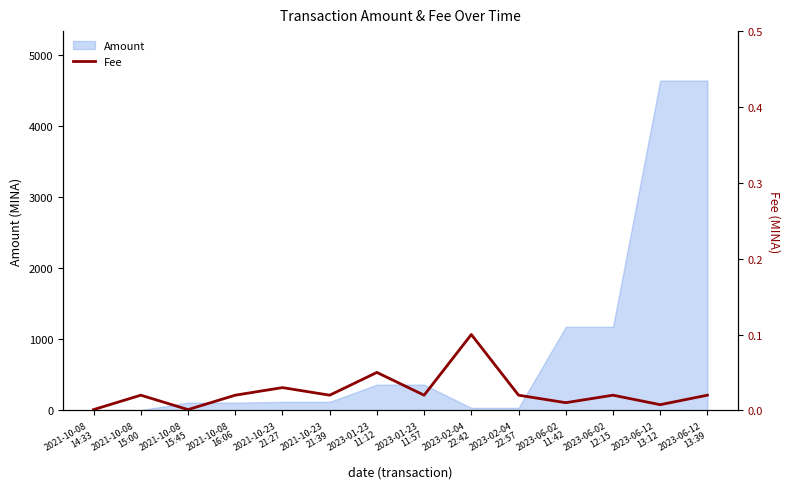

What position from the left is 2021-10-08
14:33?

1